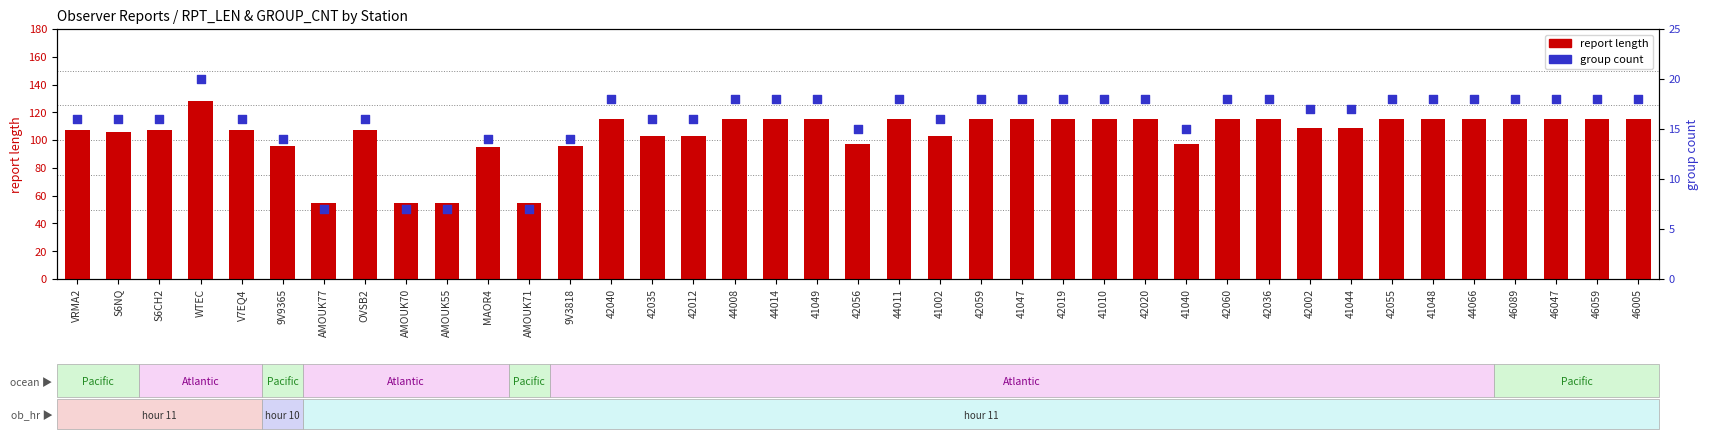

Which series contains the highest Y value?

report length